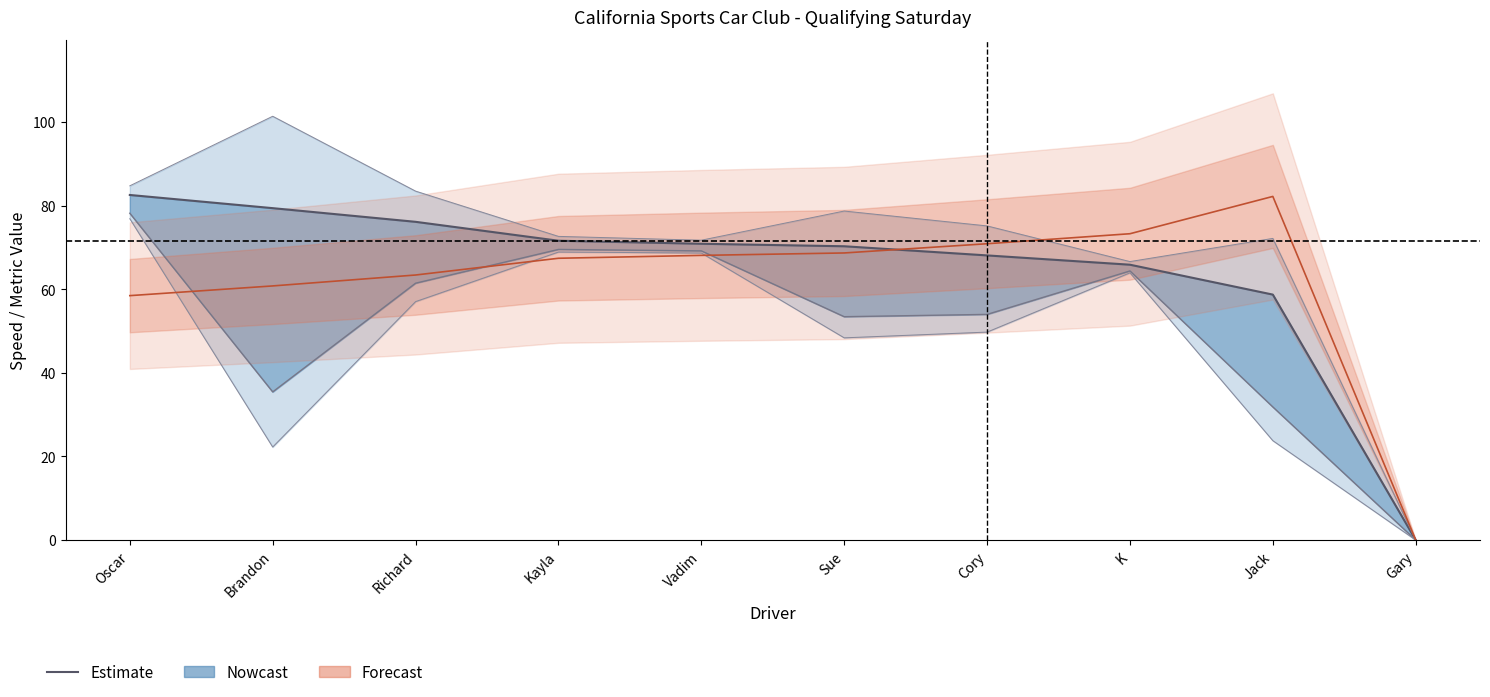

Where is the first local minimum for Average Speed?

Brandon